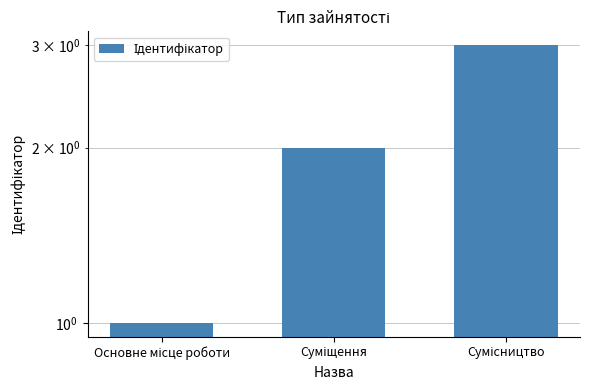

Reading left to right, transcribe all the data shown in this chart.

1	2	3